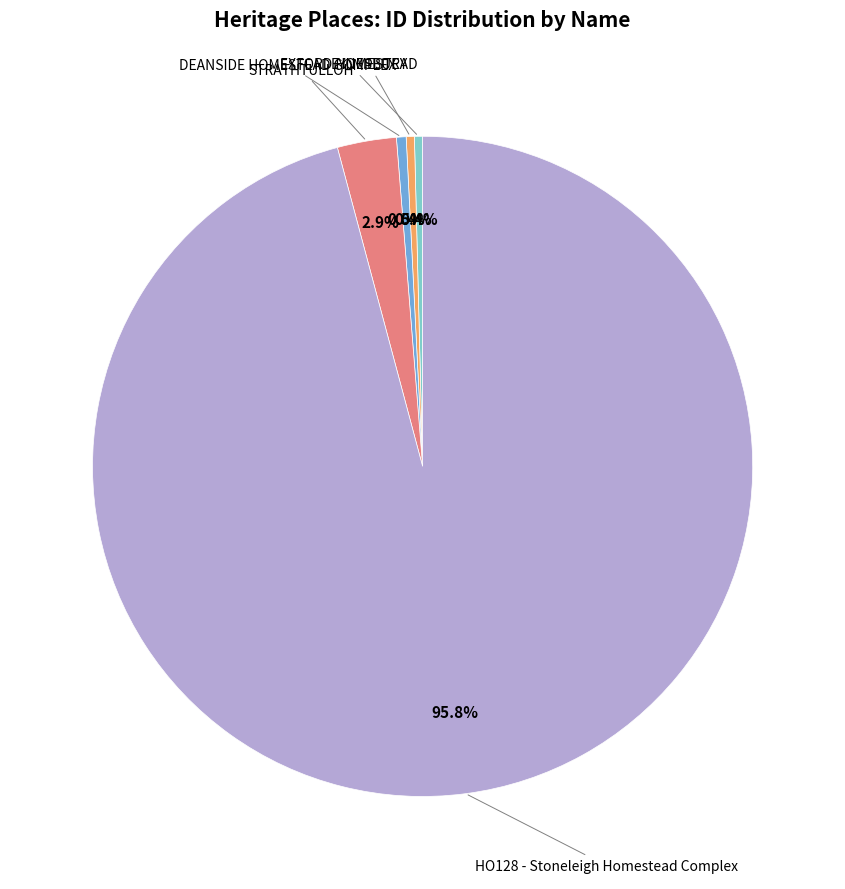

How many slices are in this pie chart?

5